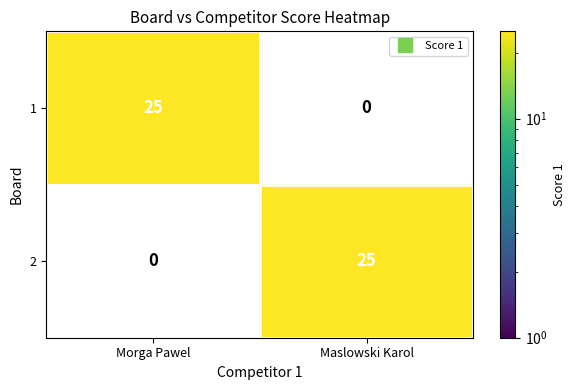

Is it true that 1 equals 25 at Morga Pawel?

True